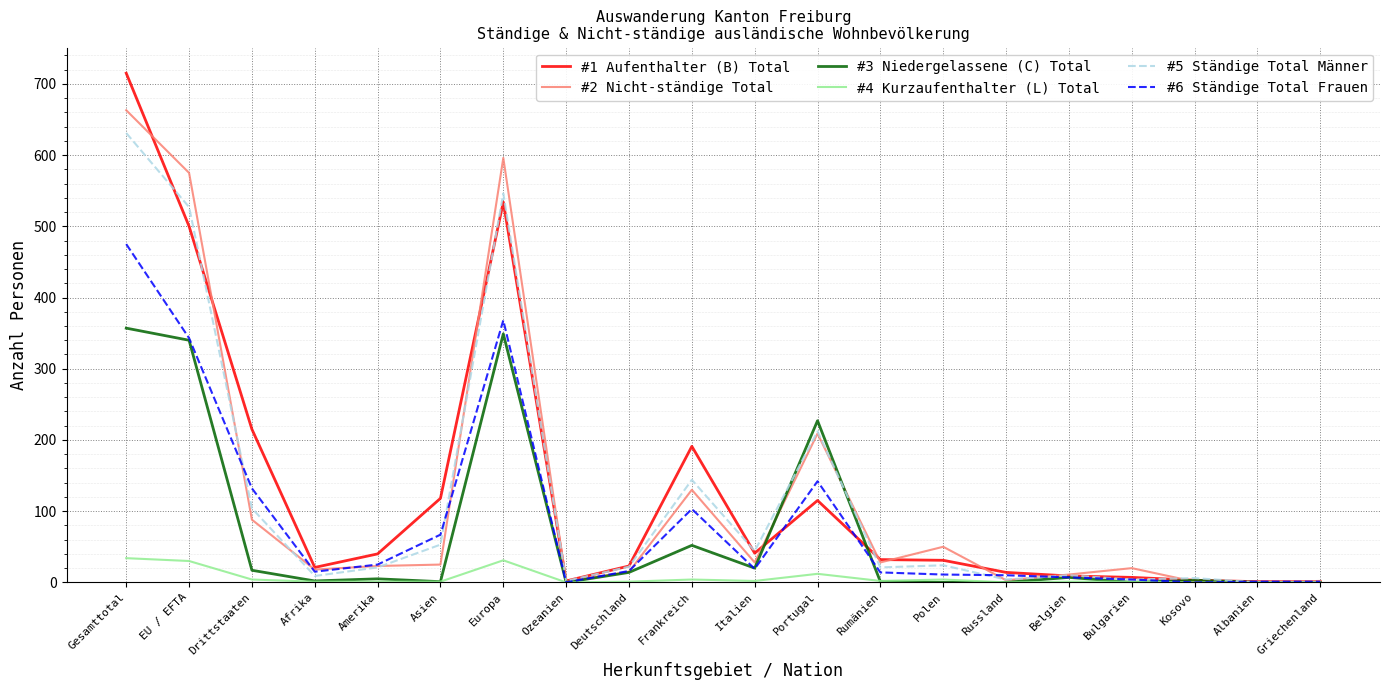

List the series in order of their peak value, lowest first.

#4 Kurzaufenthalter (L) Total, #3 Niedergelassene (C) Total, #6 Ständige Total Frauen, #5 Ständige Total Männer, #2 Nicht-ständige Total, #1 Aufenthalter (B) Total